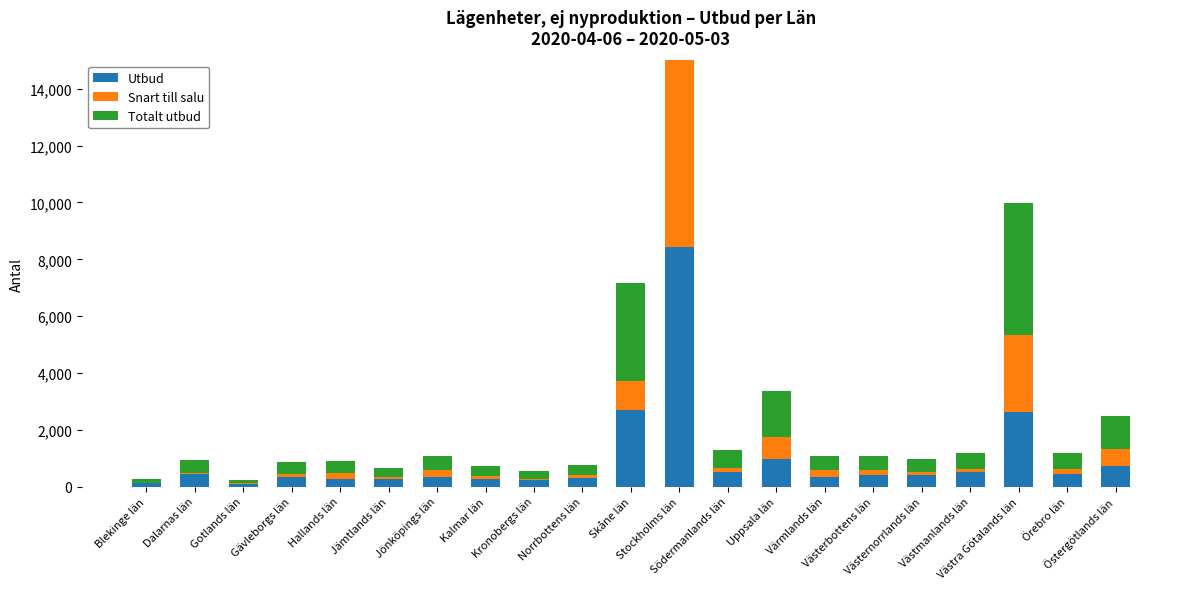

What is the sum of the Utbud values at Västmanlands län and Uppsala län?

1503